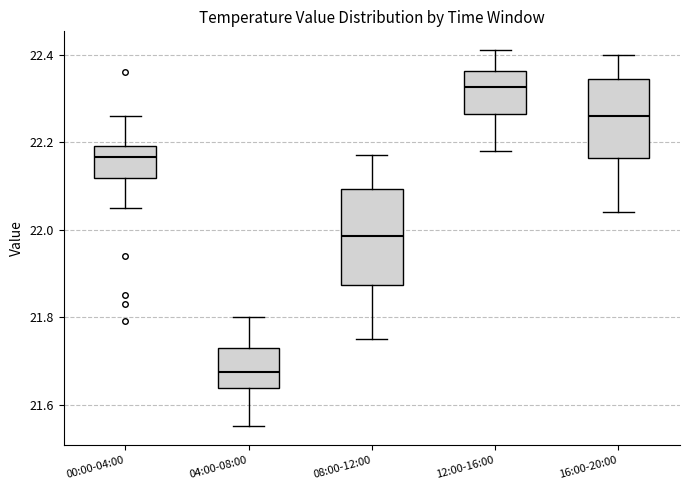

Which box's median line is the highest?

12:00-16:00